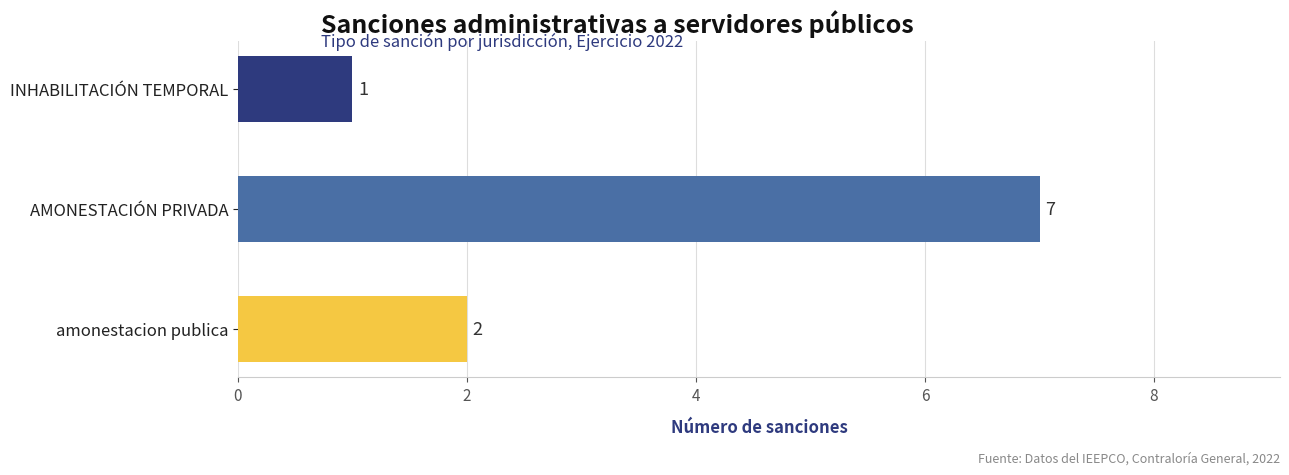

What is the maximum value shown in the chart?

7